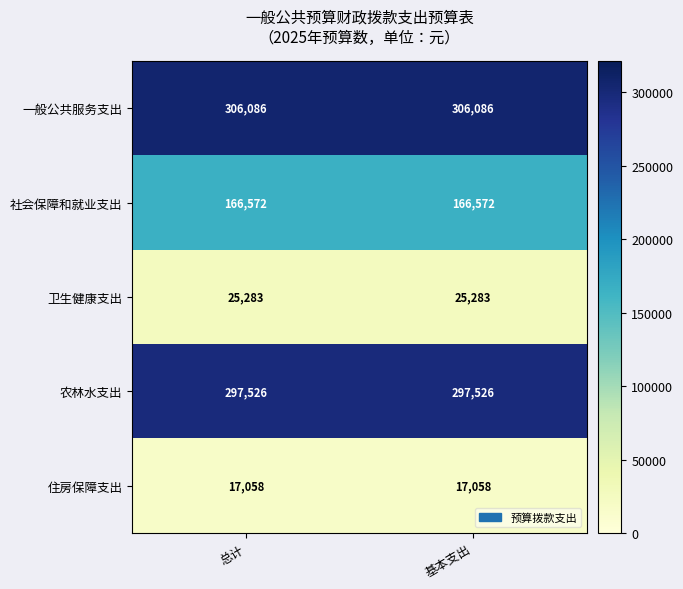

What is the maximum value shown in the chart?

306086